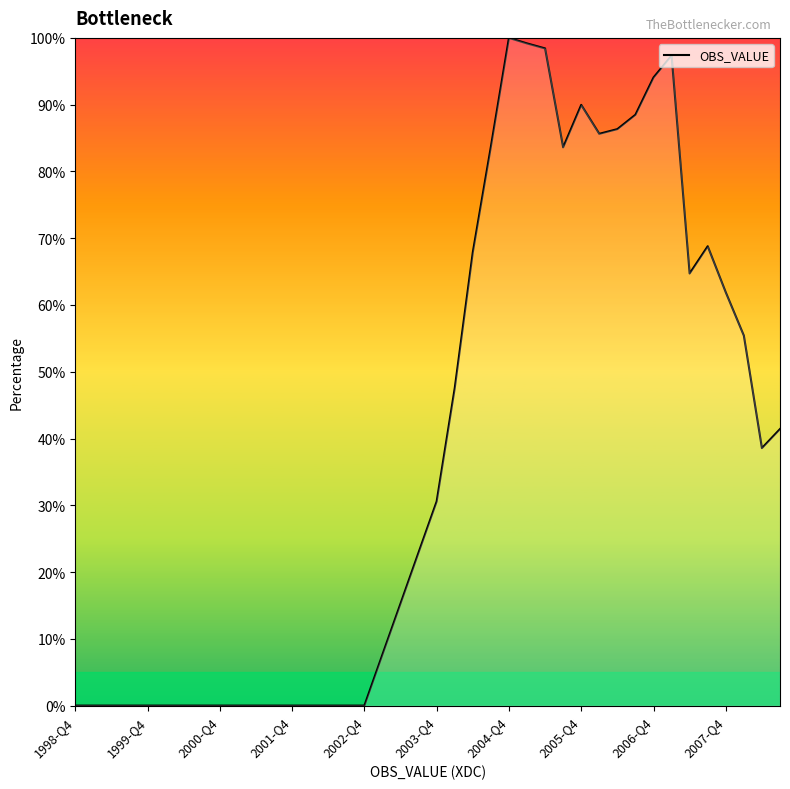

How many distinct data groups are displayed?

1